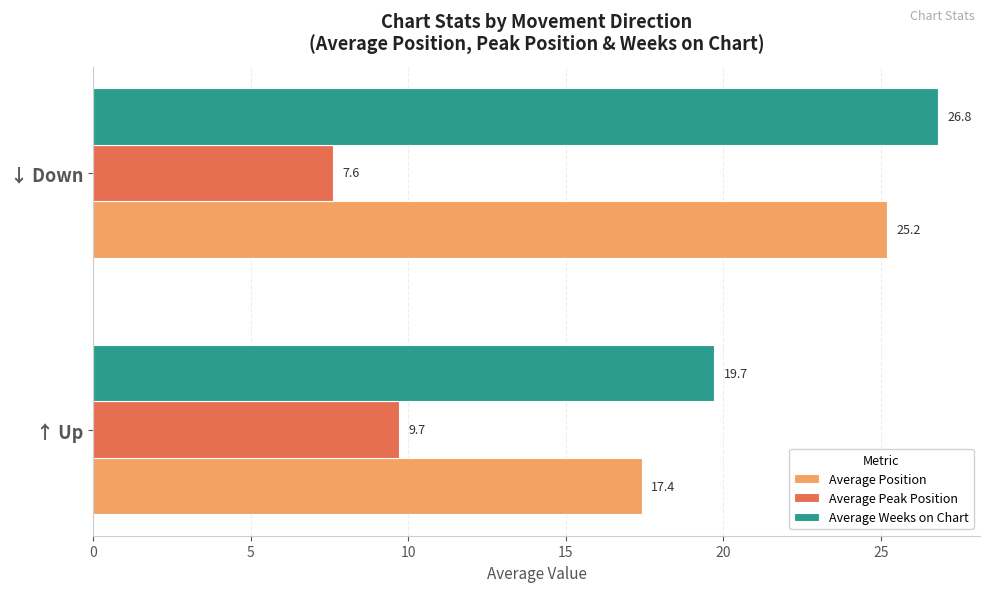

Rank the series by their maximum value, from highest to lowest.

Average Weeks on Chart, Average Position, Average Peak Position